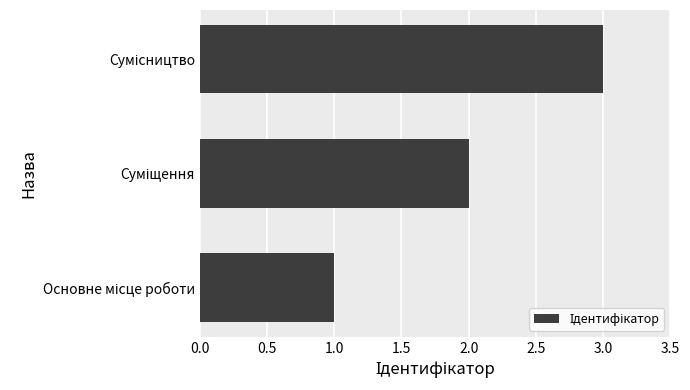

What is the maximum value shown in the chart?

3